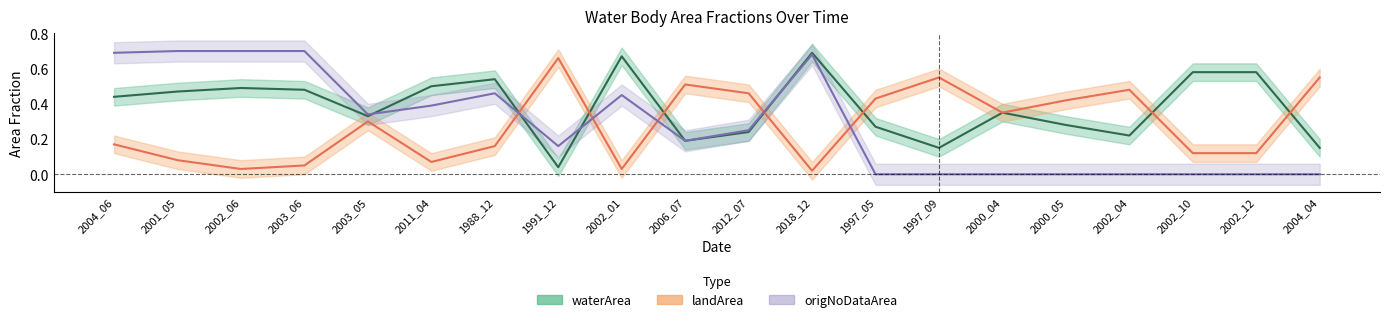

At which label is waterArea closest to 0?

1991_12